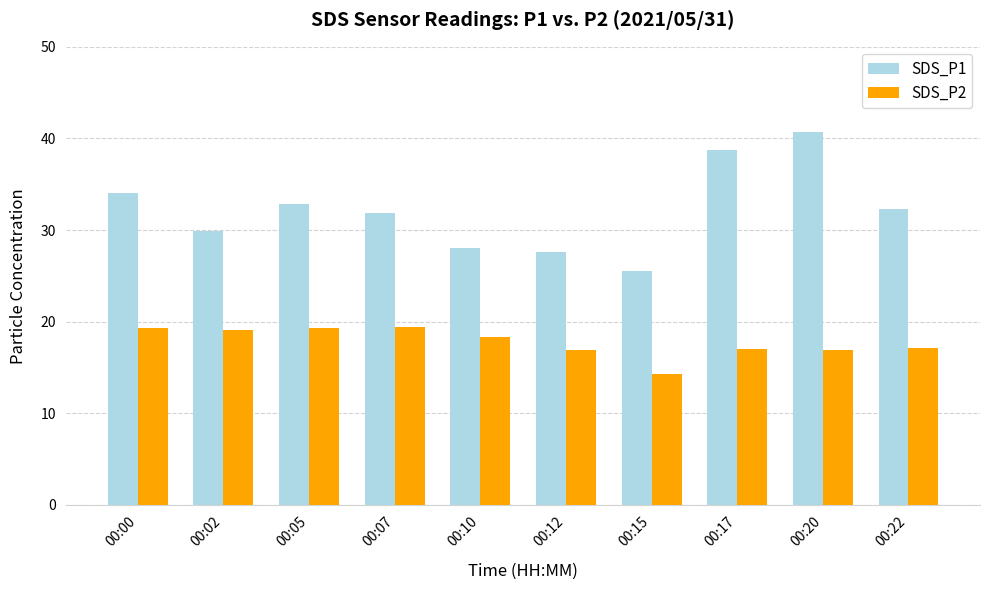

What is the sum of all SDS_P1 values?

321.7